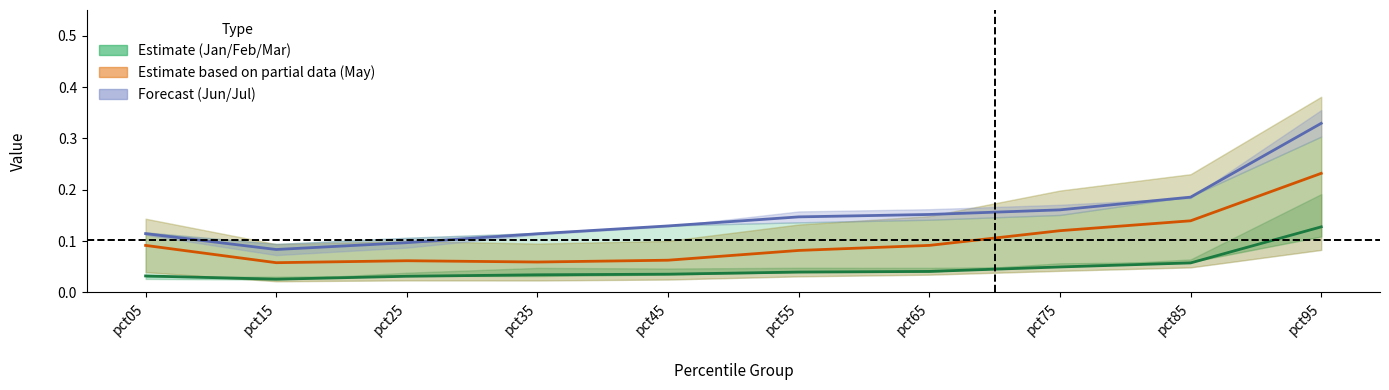

Between pct55 and pct85, which is larger?

pct85